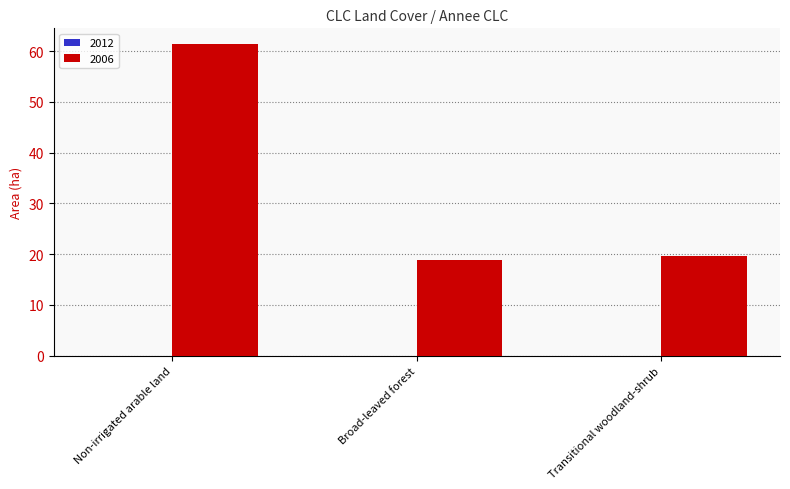

List the labels in order of value, largest first.

Non-irrigated arable land, Transitional woodland-shrub, Broad-leaved forest